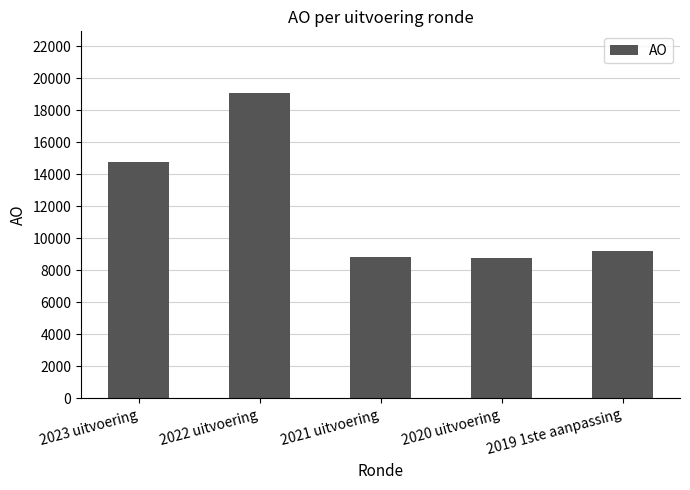

What is the label of the 1st bar from the right?

2019 1ste aanpassing